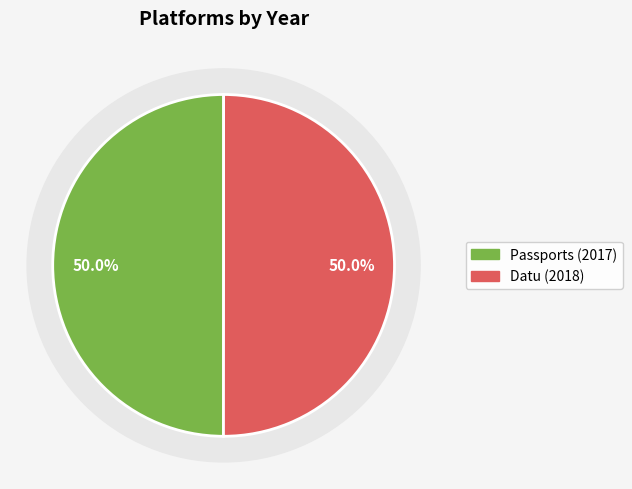

Count the number of slices in the pie.

2